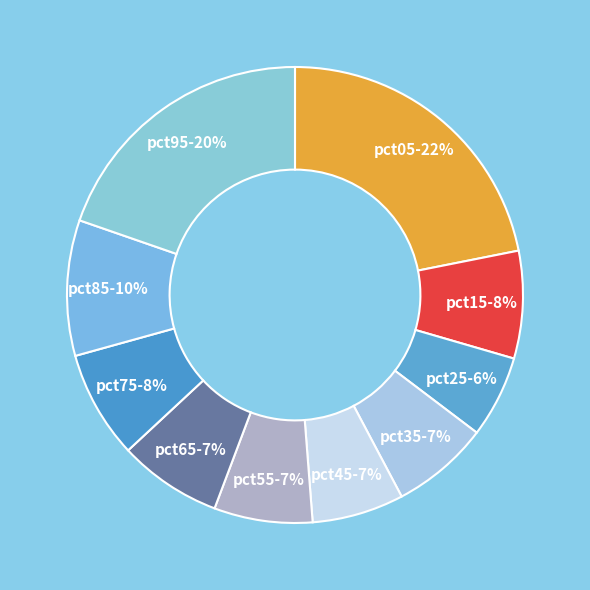

Is it true that pct85 is 10% of the pie?

True